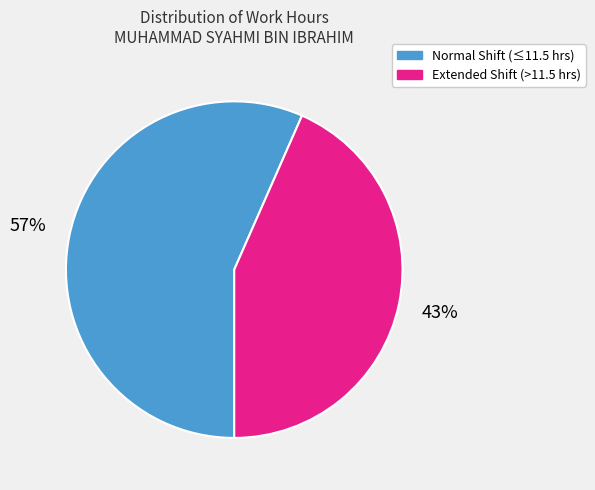

To the nearest percent, what is the average slice percentage?

50%